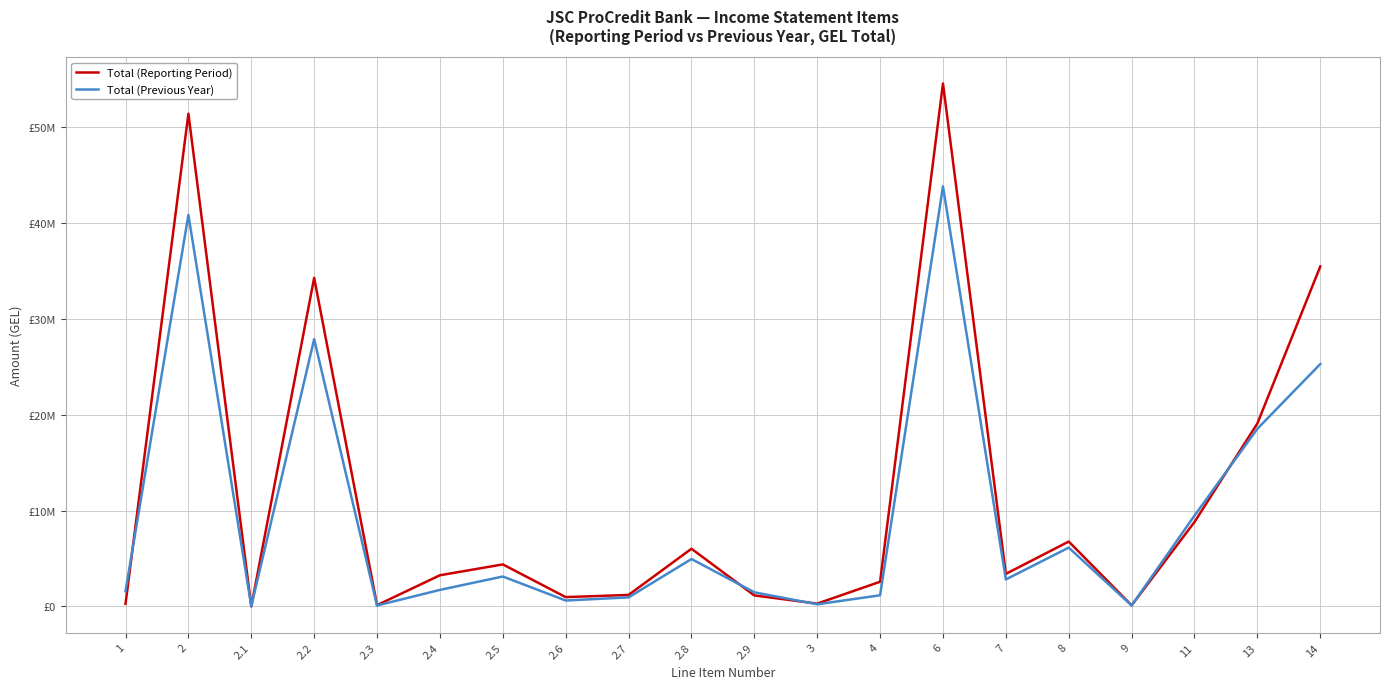

Which series has the widest spread of values?

Total (Reporting Period)